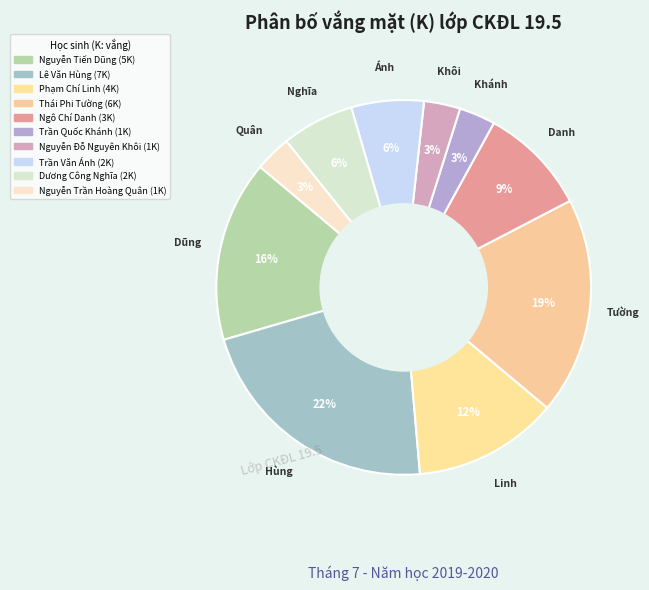

Count the number of slices in the pie.

10